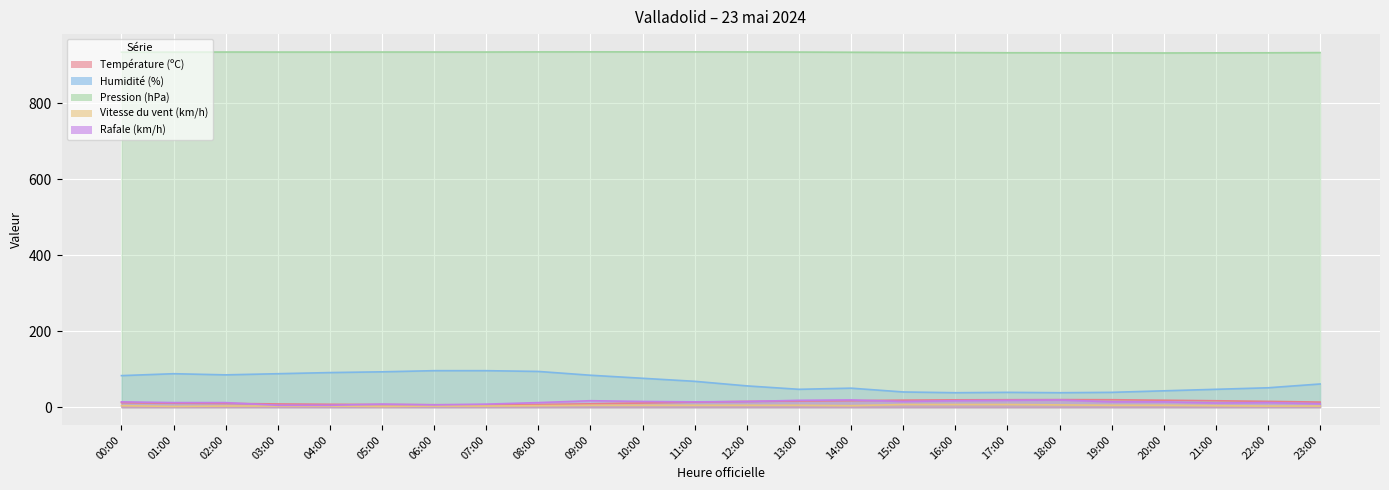

Is it true that Pression (hPa) equals 313.1 at 06:00?

False